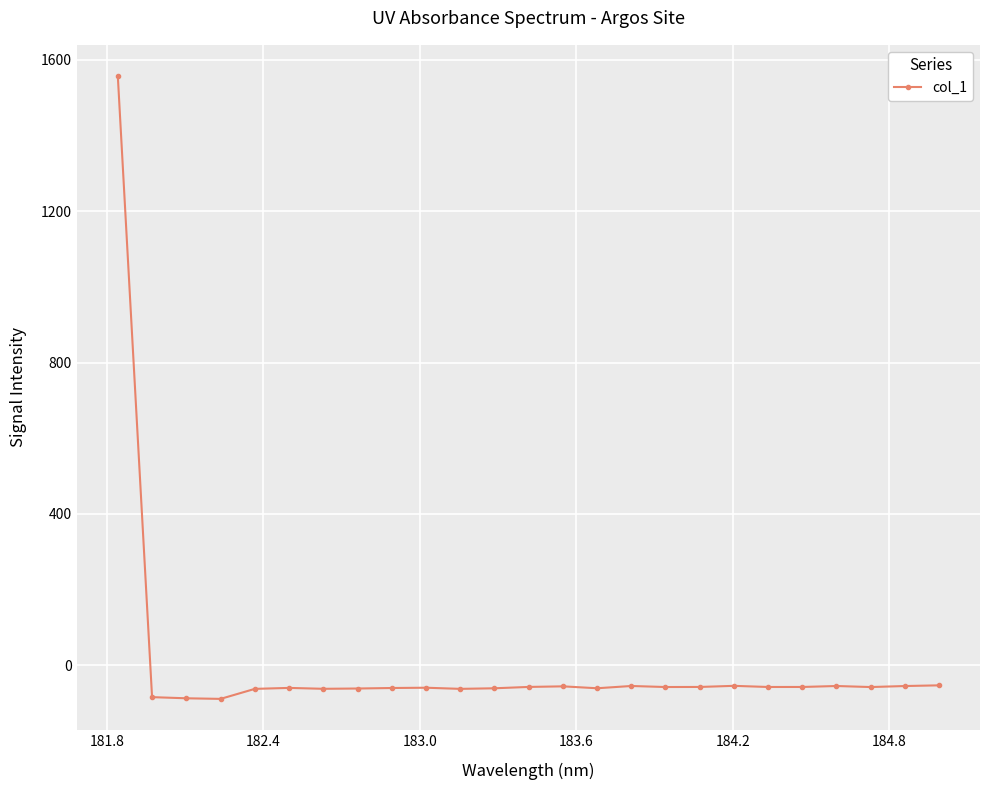

True or false: there are more than 0 points higher than both neighbors.

True